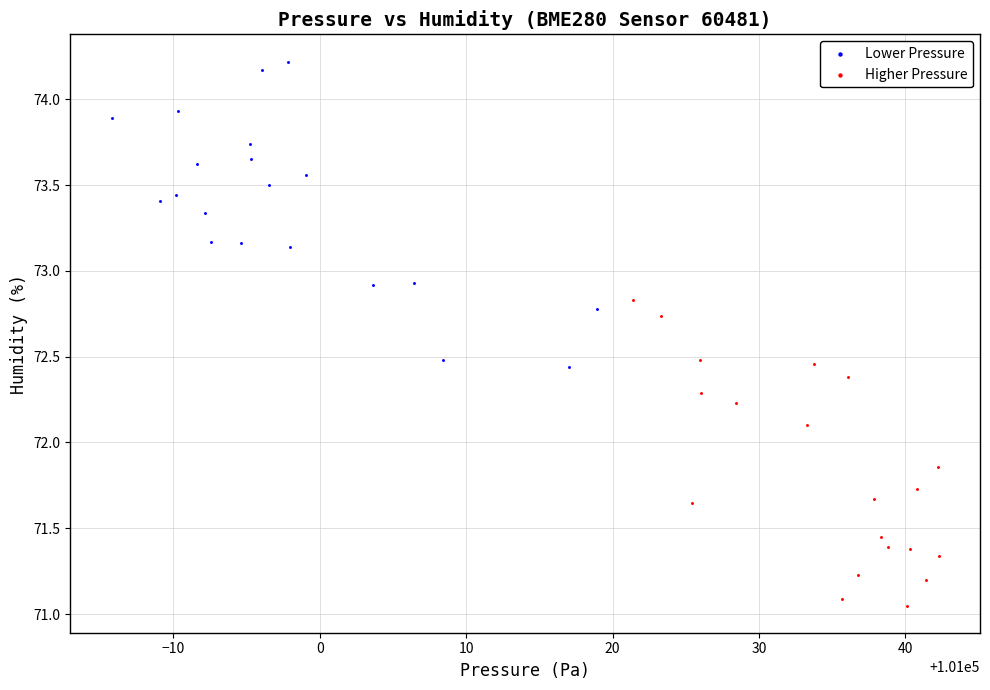

Which series reaches the minimum Y coordinate?

Higher Pressure